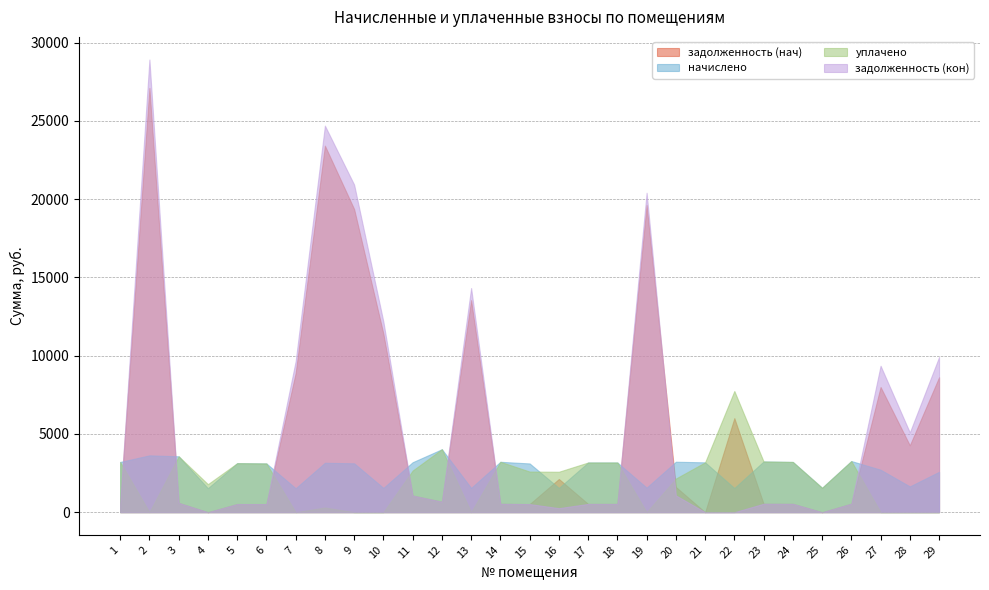

How many values in задолженность (кон) are above zero?

26